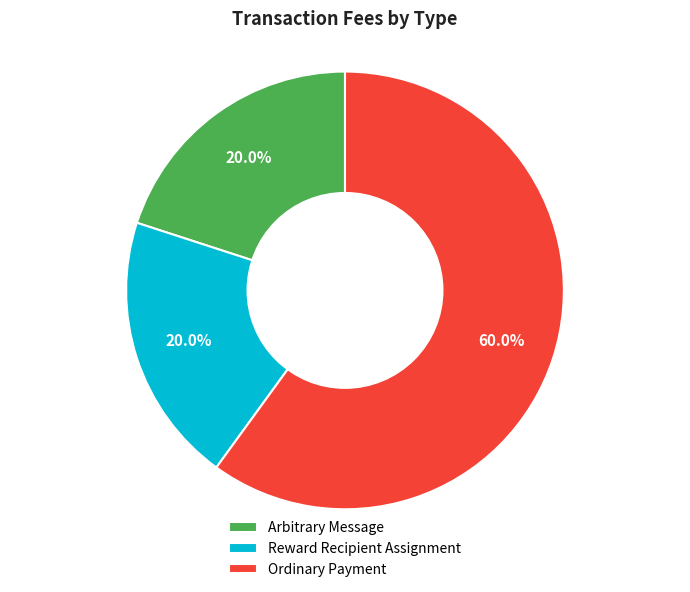

What is the largest slice in the pie chart?

Ordinary Payment